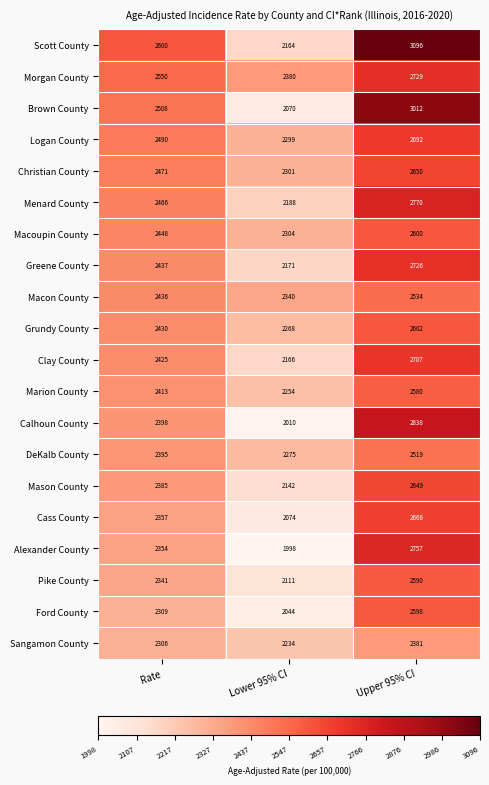

How many series are shown in this chart?

20